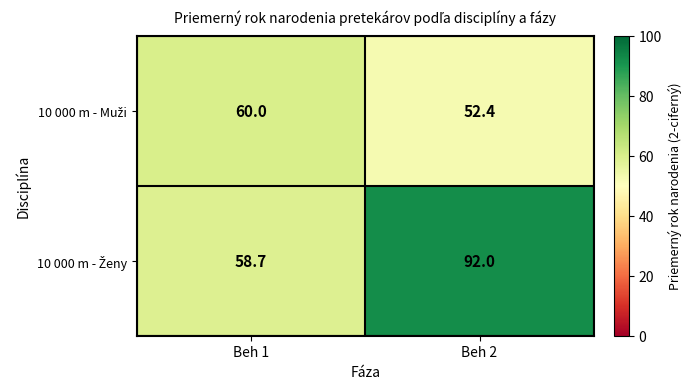

What is the spread (max minus min) of values at Beh 2?

39.6